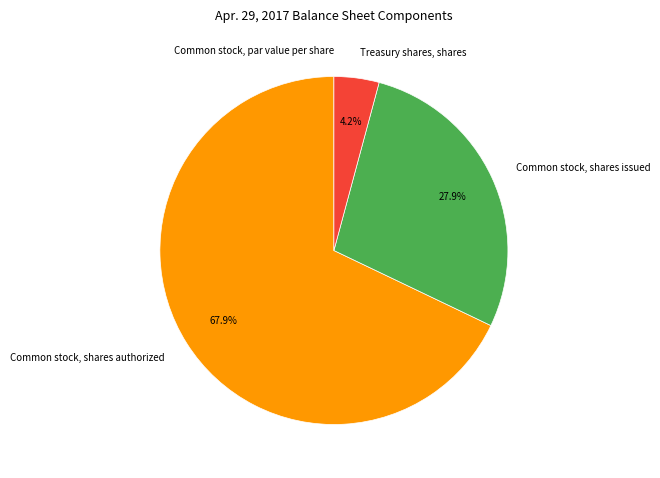

Which has a higher value, Common stock, shares issued or Treasury shares, shares?

Common stock, shares issued